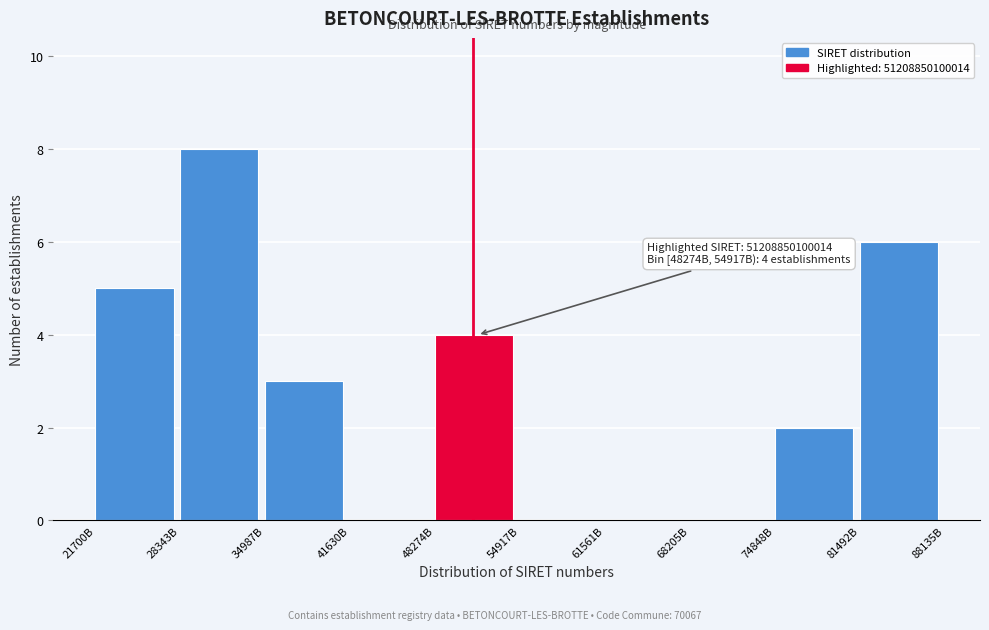

Reading left to right, list all the values displayed in this chart.

21700B=5	28343B=8	34987B=3	41630B=0	48274B=4	54917B=0	61561B=0	68205B=0	74848B=2	81492B=6